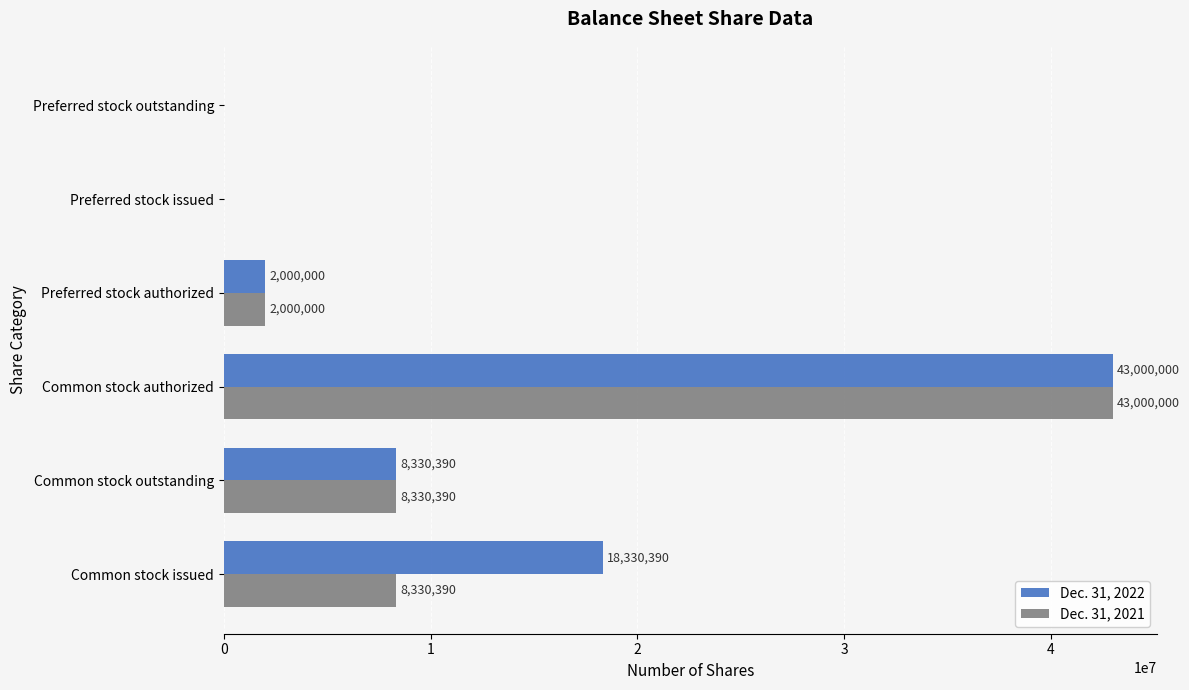

What is the sum of all Dec. 31, 2022 values?

71660780